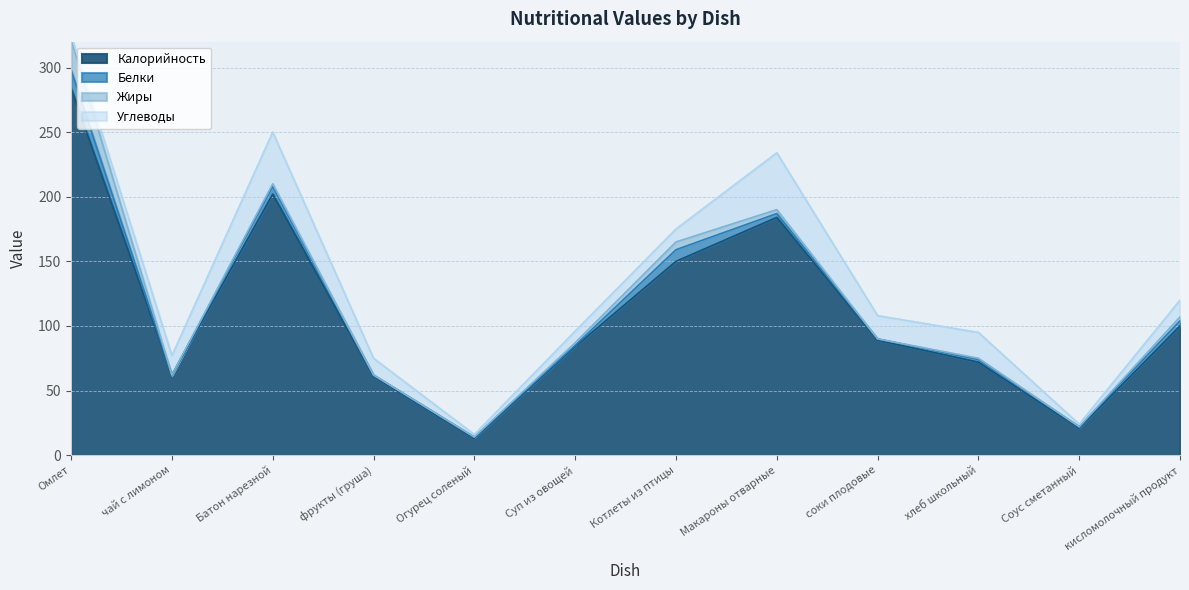

How many values in the Углеводы series are below 13?

5